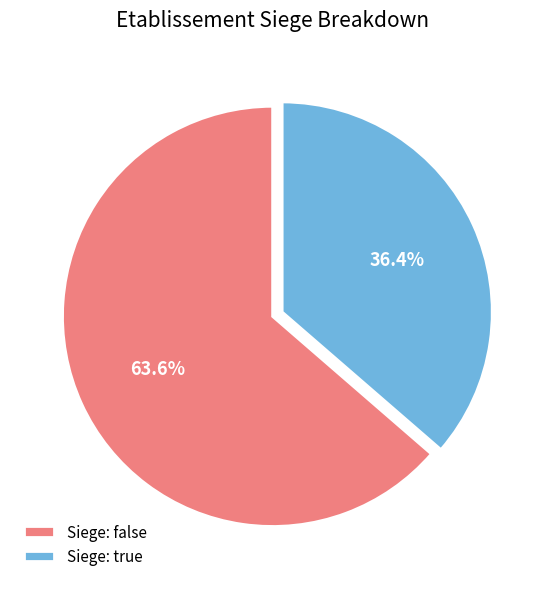

How much of the chart is everything except Siege: true?

63.6%